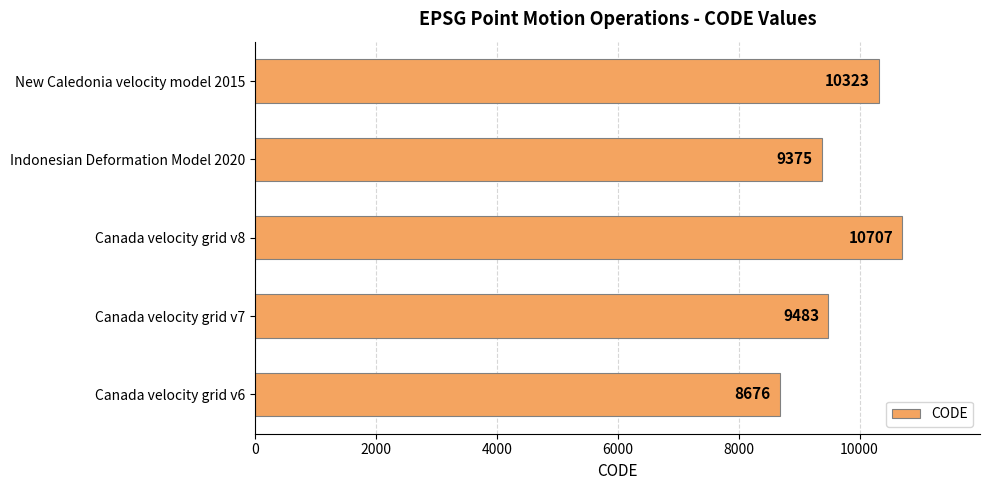

The value at Canada velocity grid v8 is 16302. True or false?

False